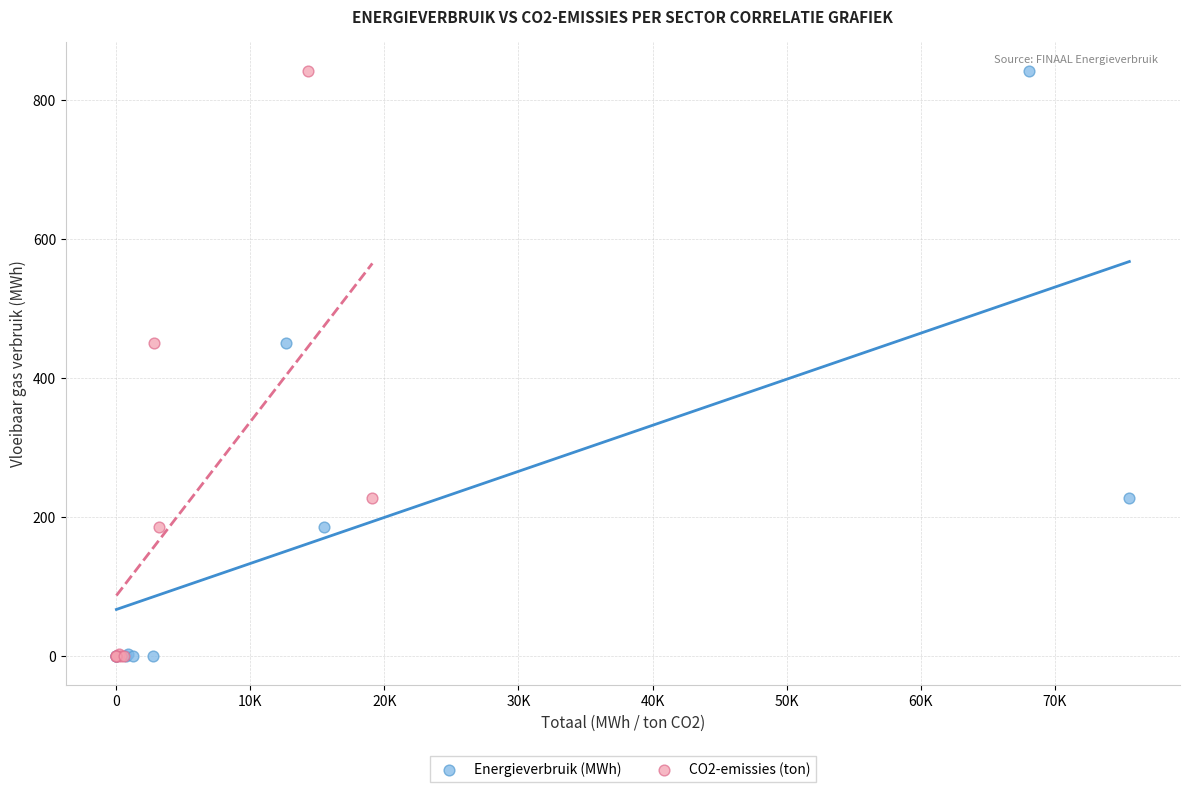

What are all the series names shown in the legend?

Energieverbruik (MWh), CO2-emissies (ton)